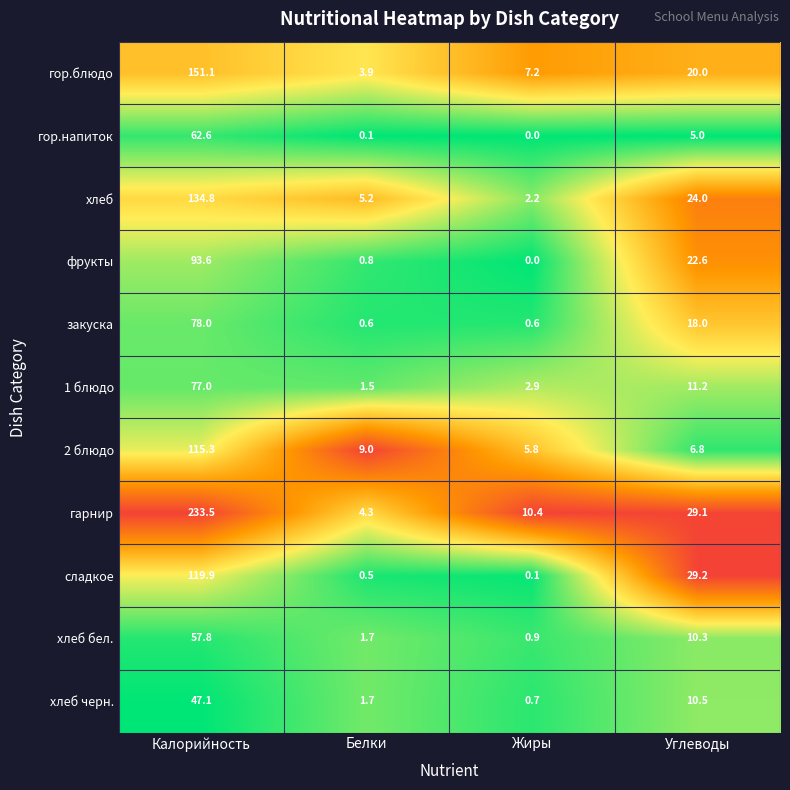

True or false: гор.напиток has a value of 5.0 at Углеводы.

True